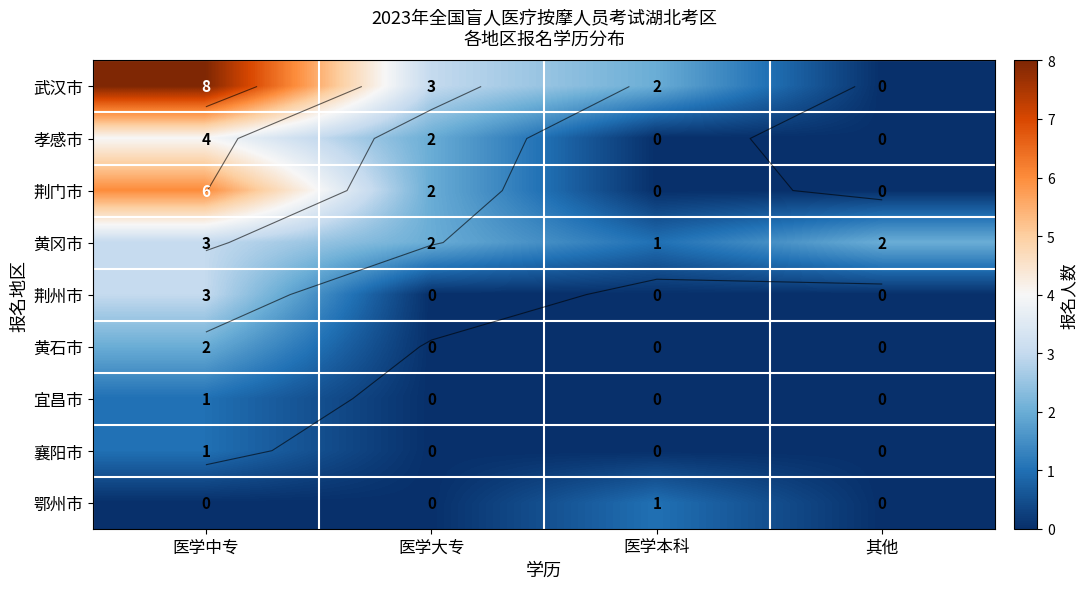

What is the difference between the maximum and second lowest values in the 荆州市 series?

3